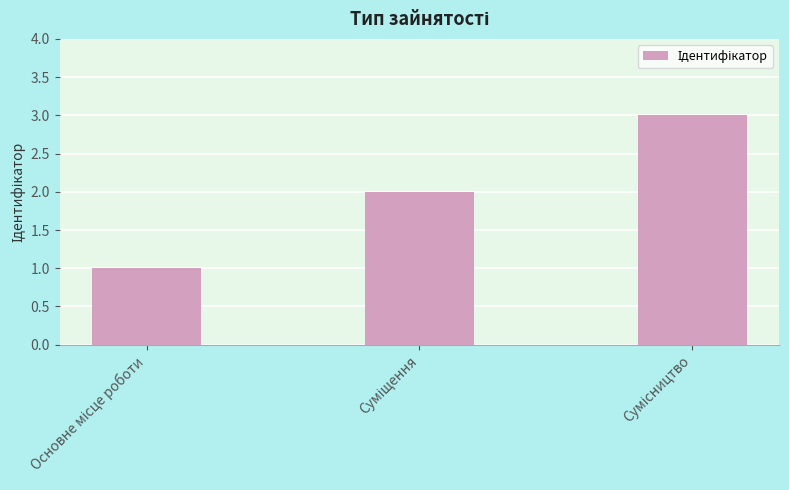

What is the greatest value displayed?

3